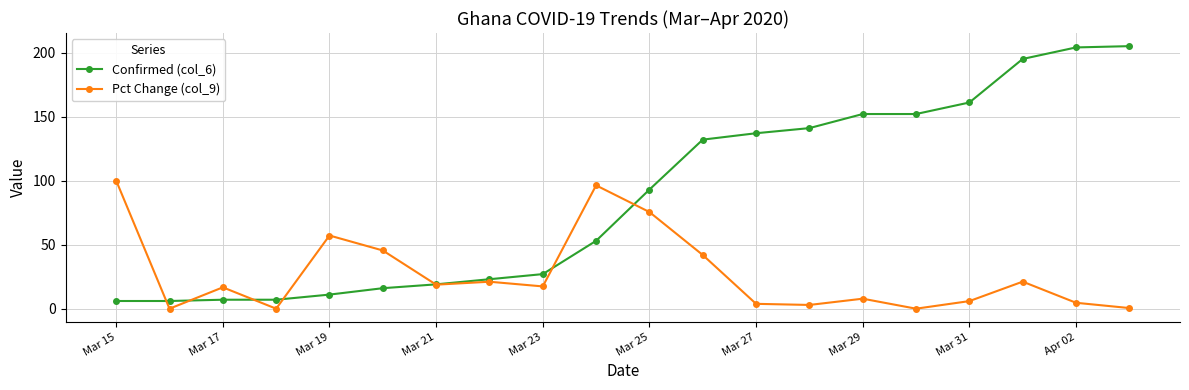

What is the value of the Pct Change (col_9) point at the 17th from the left?

5.9